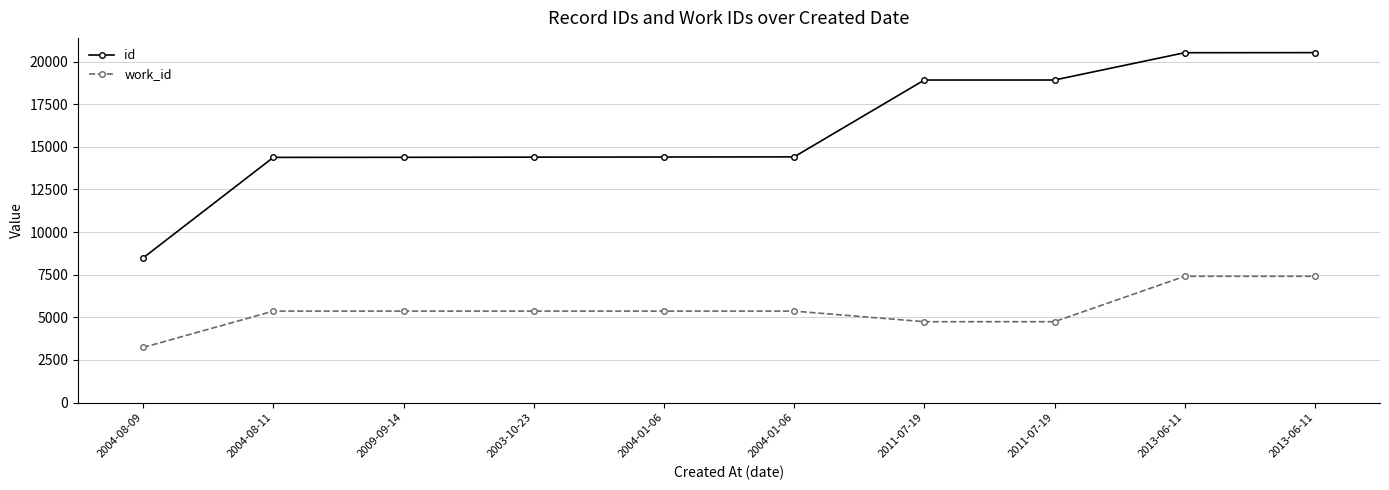

Does the chart have visible grid lines?

Yes